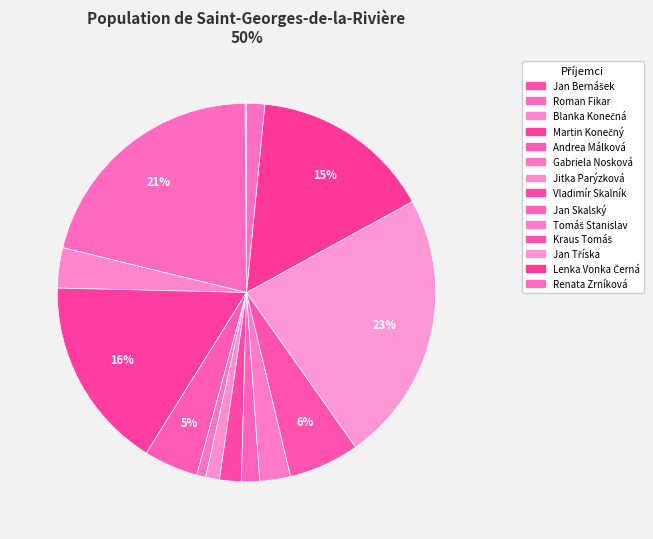

What percentage is the Andrea Málková slice, to the nearest percent?

5%